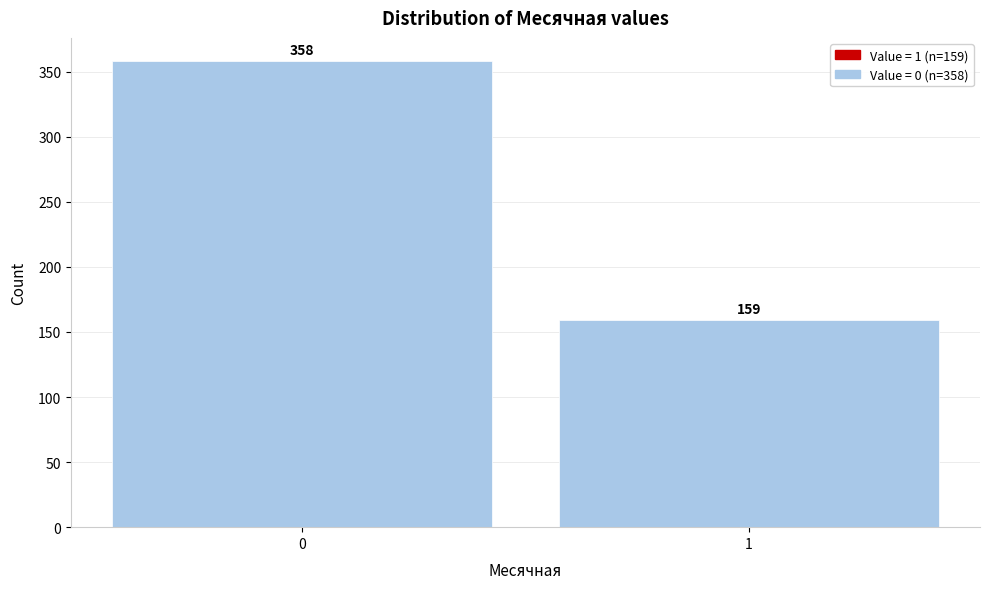

Reading right to left, transcribe all the data shown in this chart.

159	358